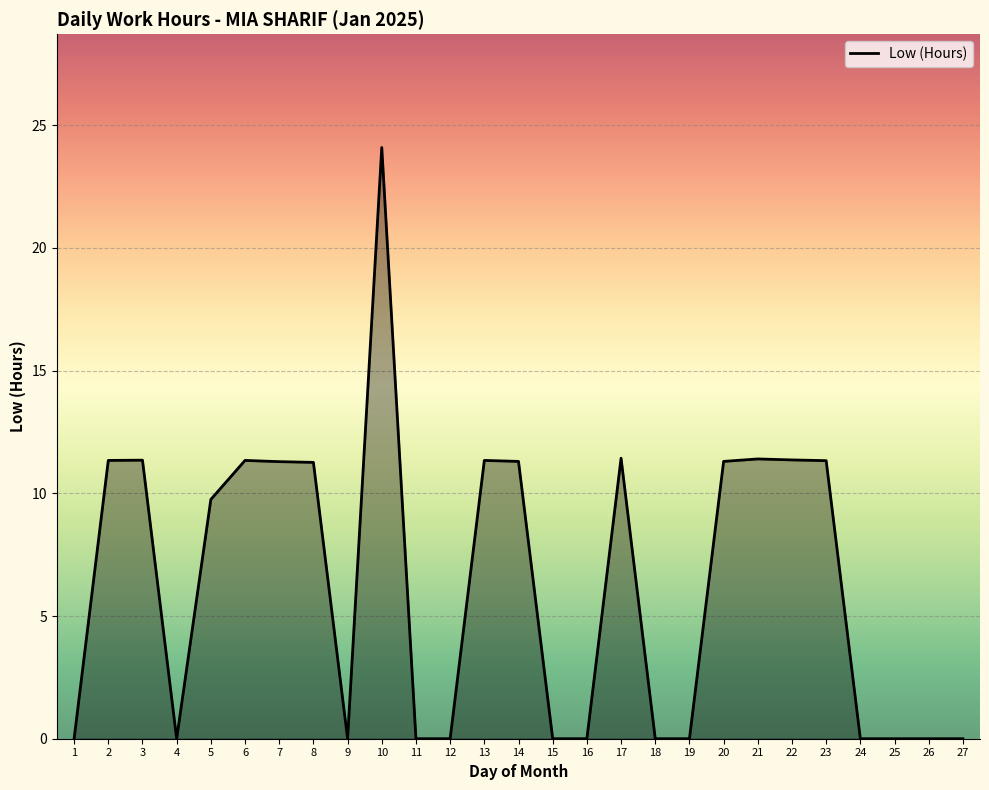

What is the average value?

6.3